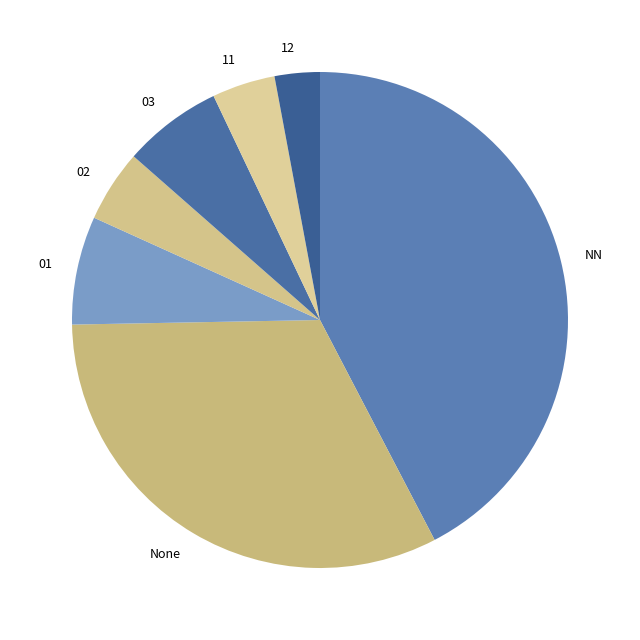

What is the ratio of the value at NN to the value at 02?

9.0